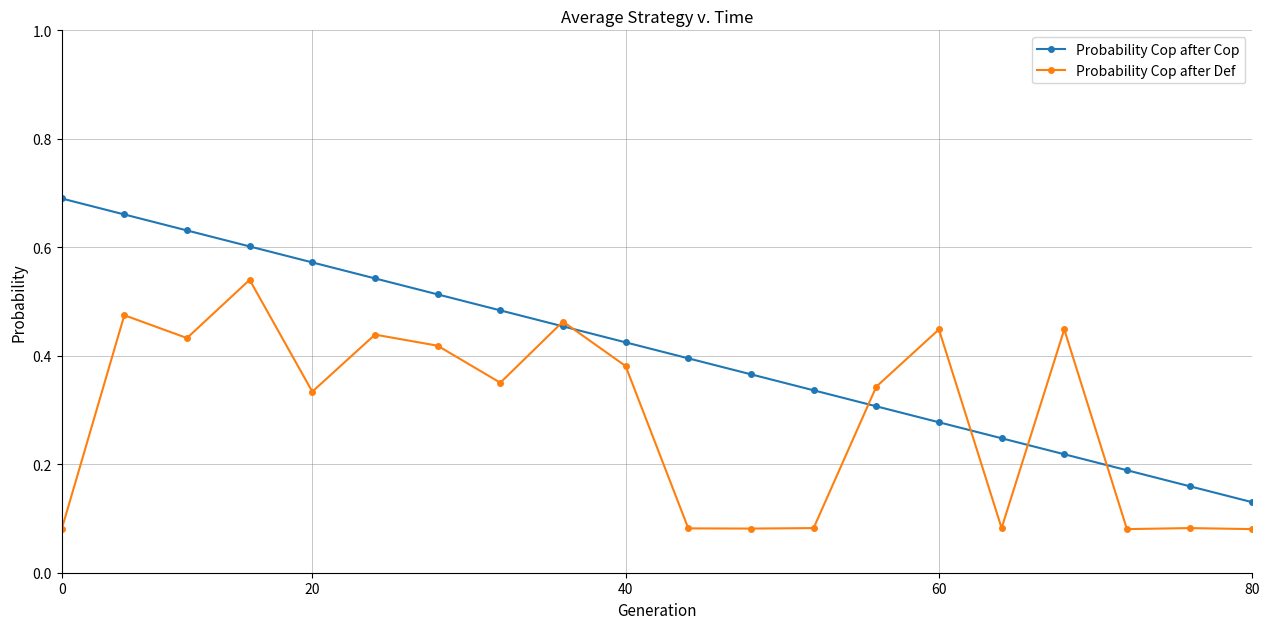

Which series has the widest spread of values?

Probability Cop after Cop